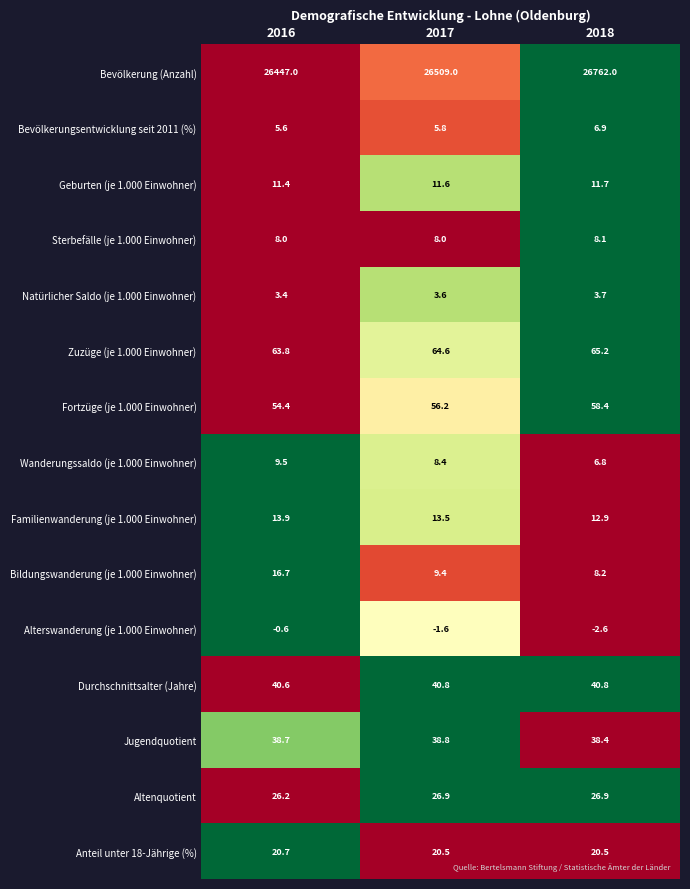

Which series has the widest spread of values?

Bevölkerung (Anzahl)